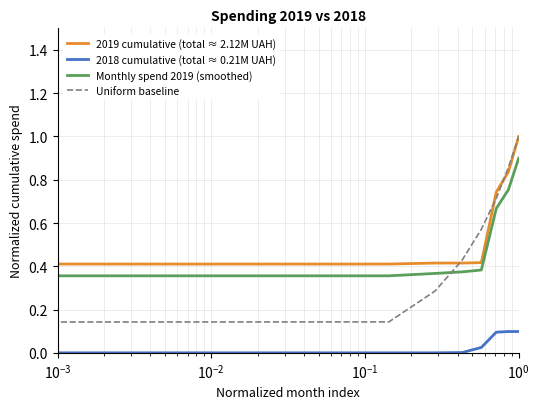

Does the chart have visible grid lines?

Yes